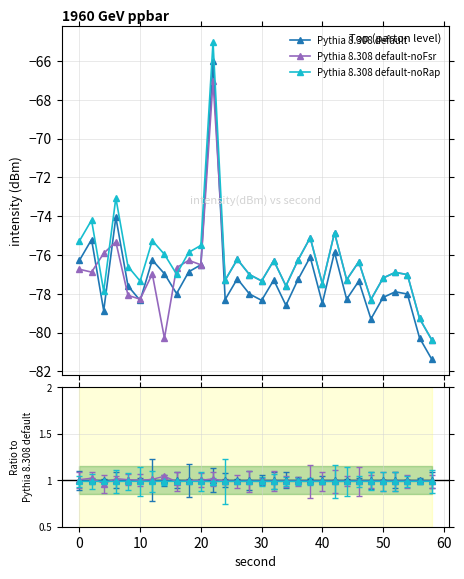

Between 12 and 13, which series saw the biggest shift?

Pythia 8.308 default